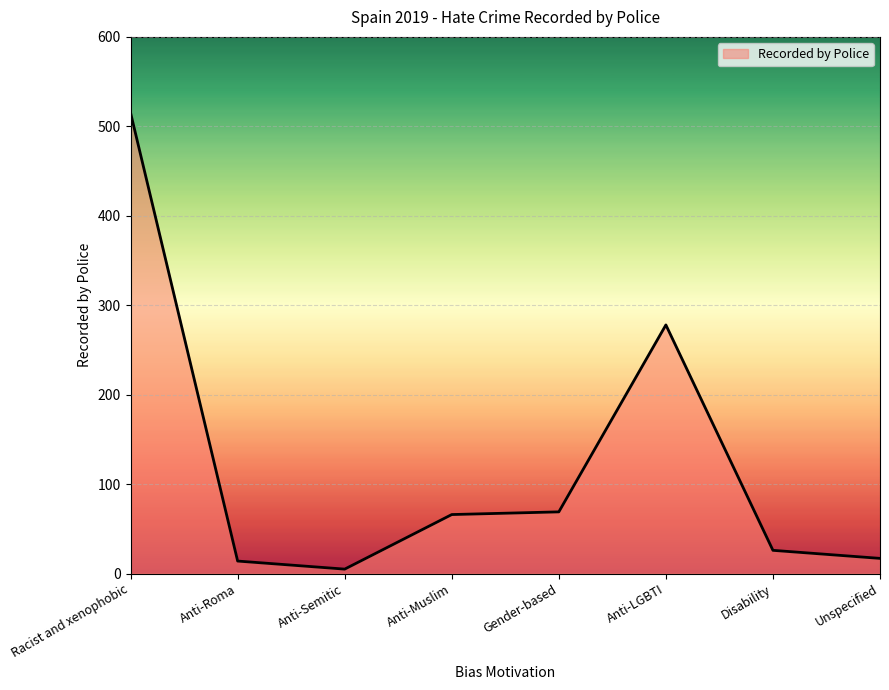

Does the chart have visible grid lines?

Yes